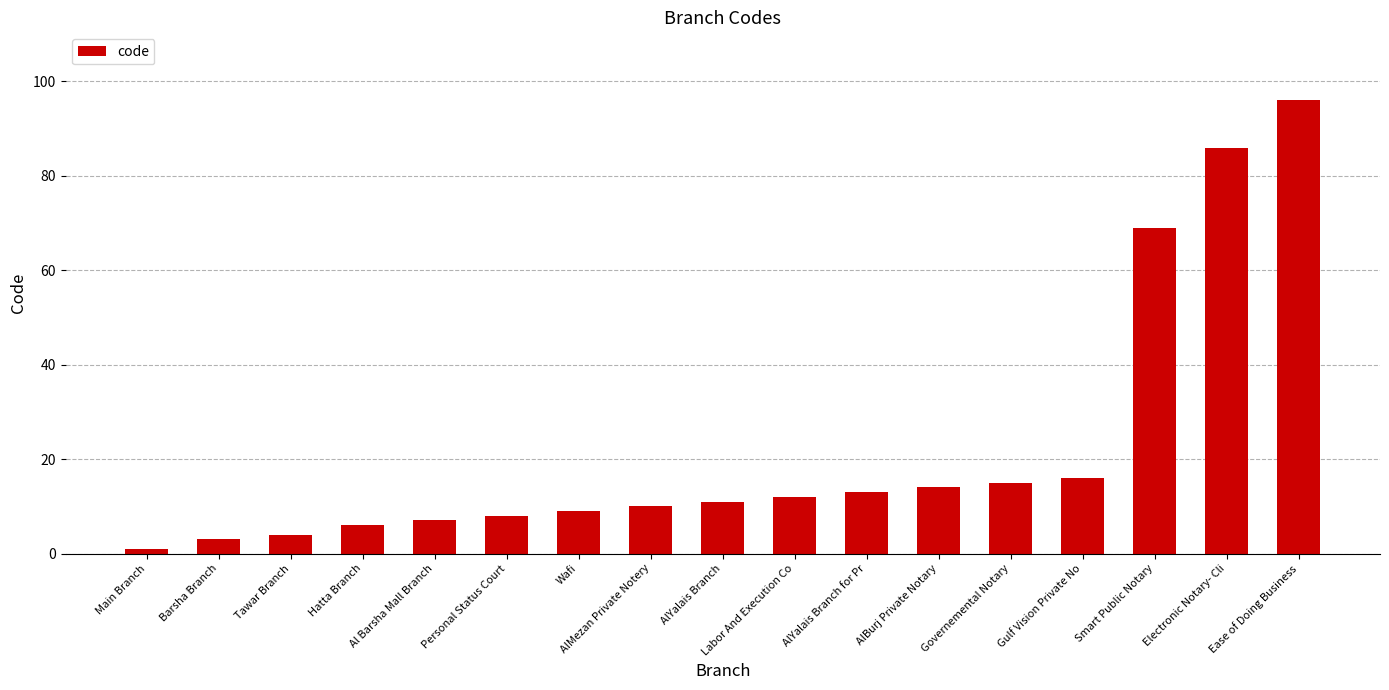

What is the change in value from AlMezan Private Notery to AlBurj Private Notary?

+4